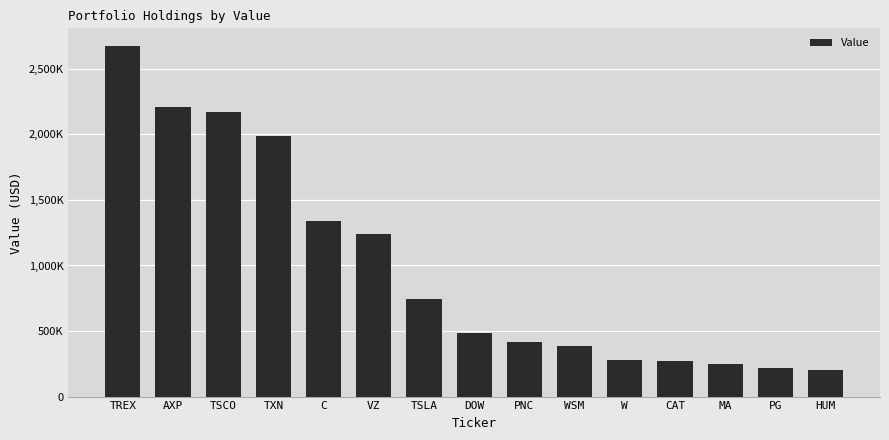

Are the bars horizontal?

No